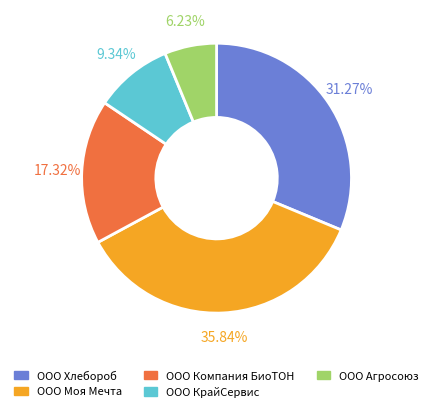

Which slice is the smallest?

ООО Агросоюз